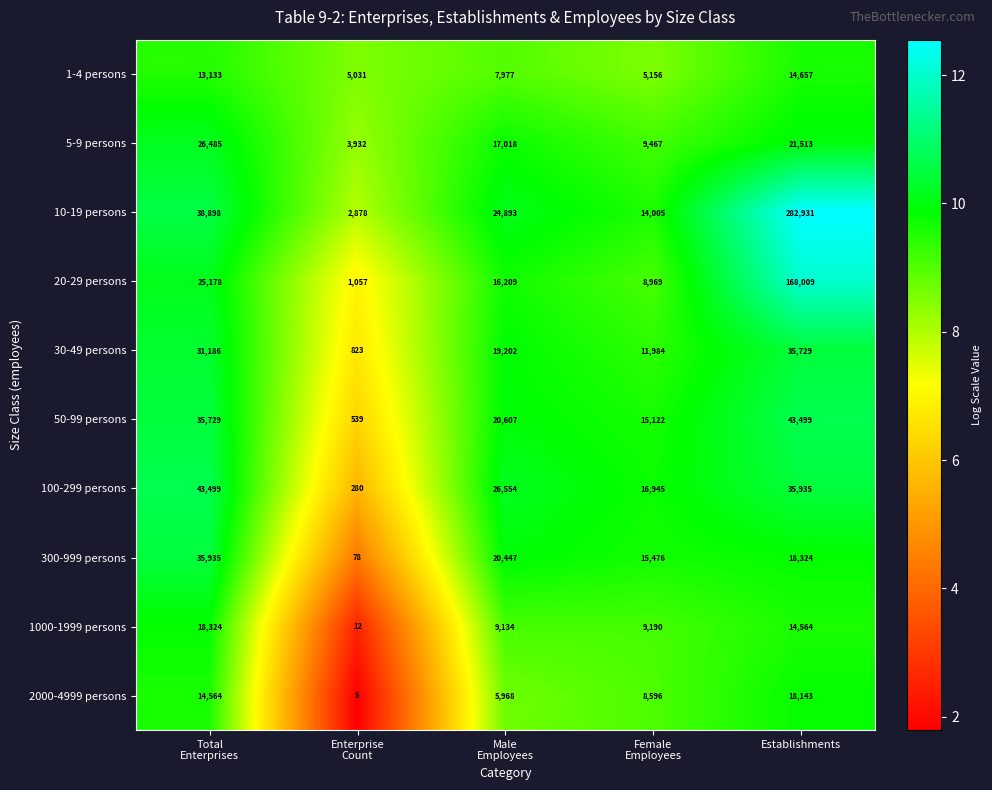

Count the 30-49 persons values in the range 11984 to 31186.

3